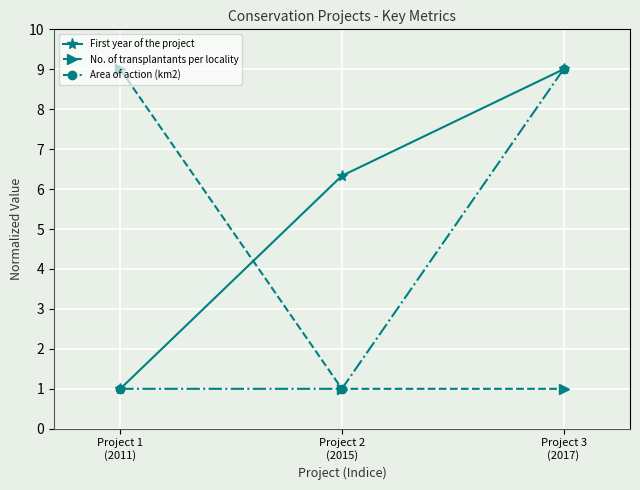

What position from the left is Project 2
(2015)?

2